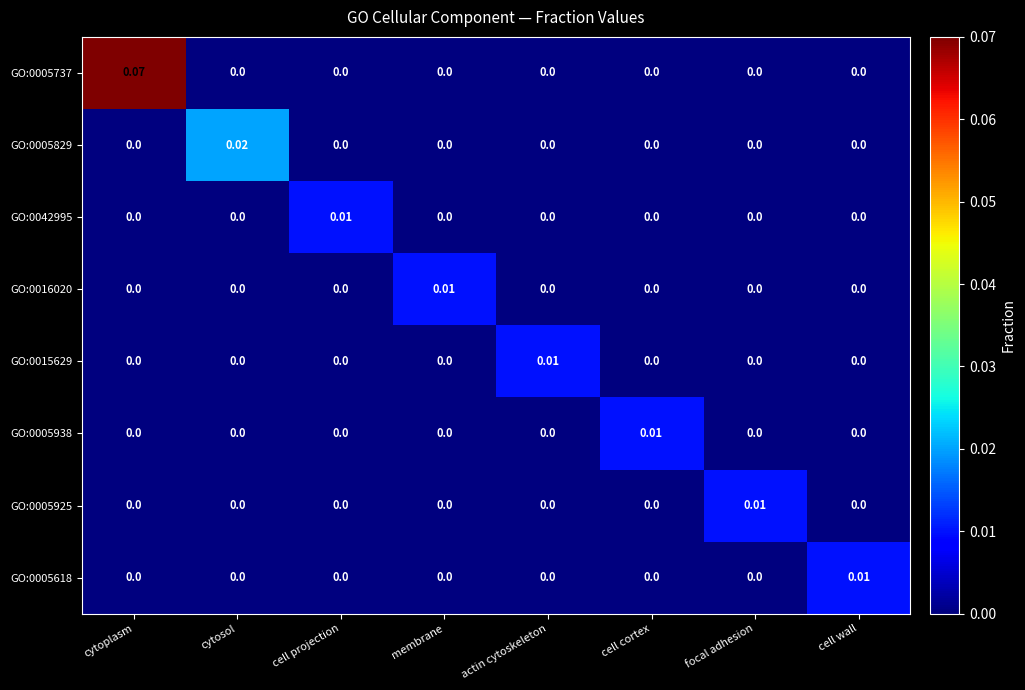

Which category has the highest value across all series?

cytoplasm